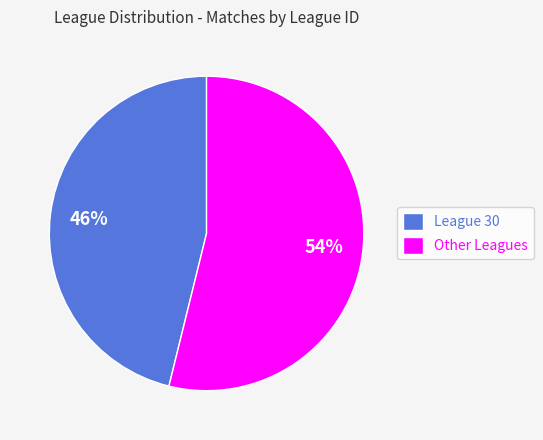

To the nearest percent, what is the difference between the largest and smallest slice percentages?

8%